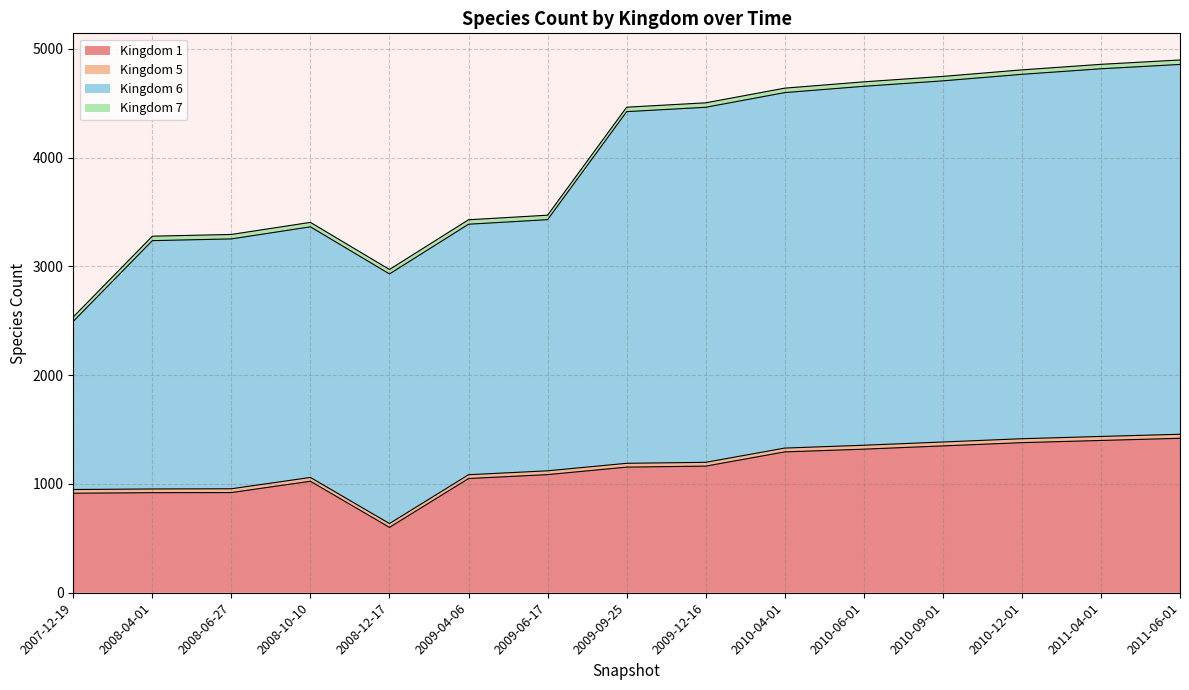

Is it true that 6 equals 2495 at 2007-12-19?

True